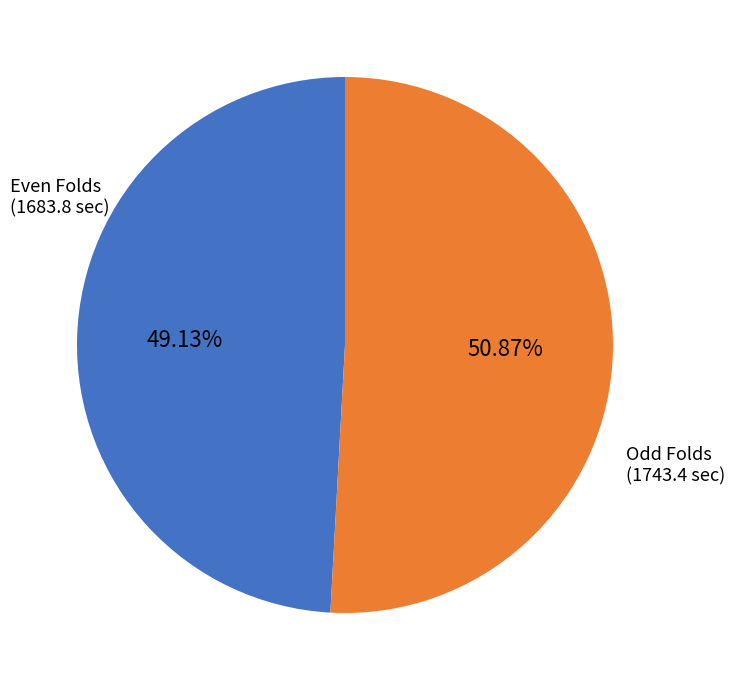

Is there a majority slice in this chart?

Yes